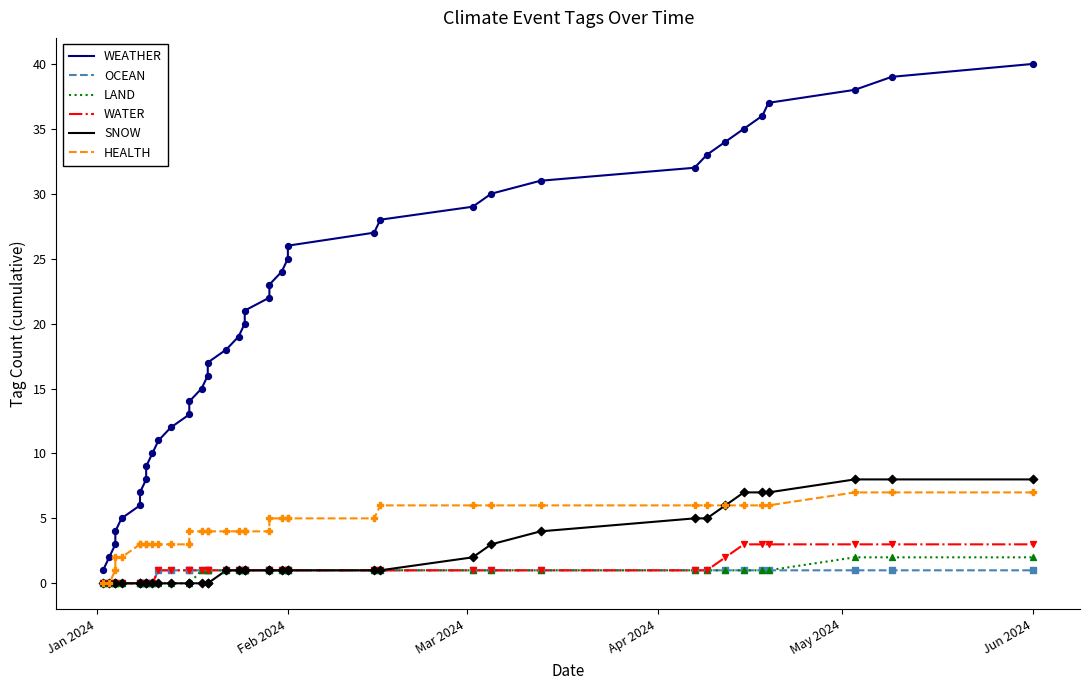

Which series reaches the minimum Y coordinate?

OCEAN